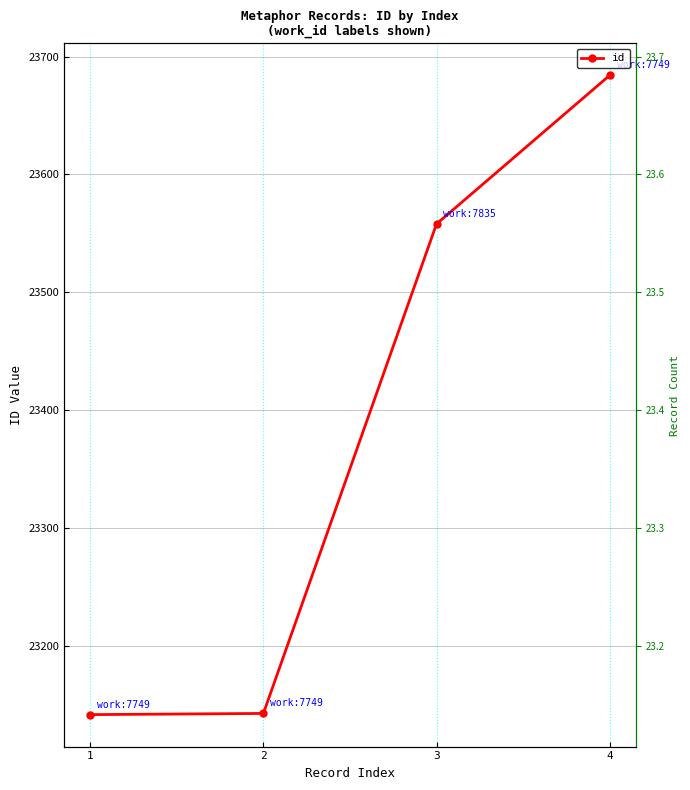

How many data points are less than 23558?

2